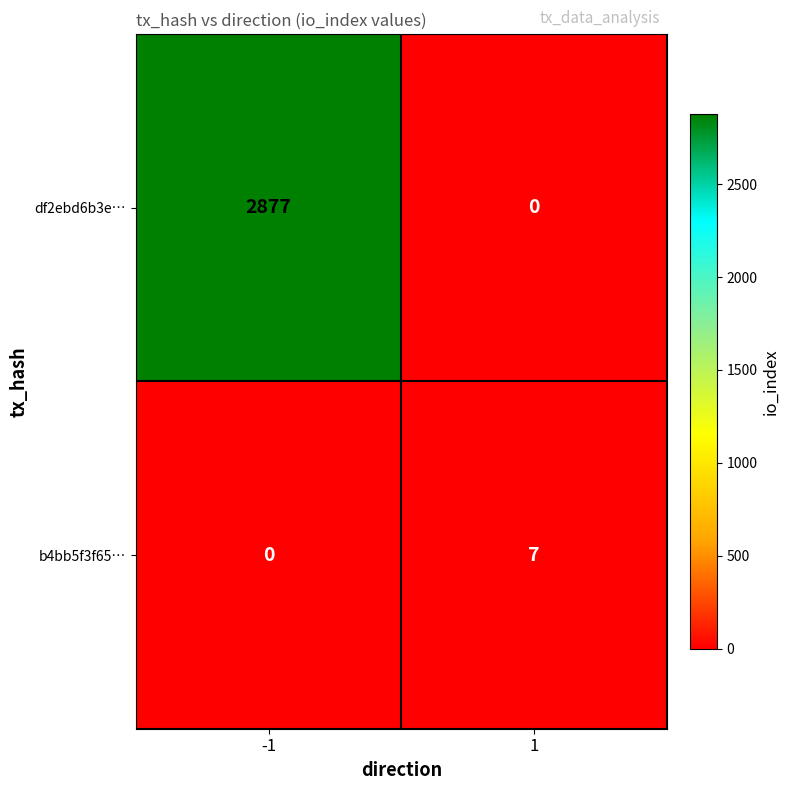

List the series in order of their overall mean, lowest first.

b4bb5f3f65…, df2ebd6b3e…